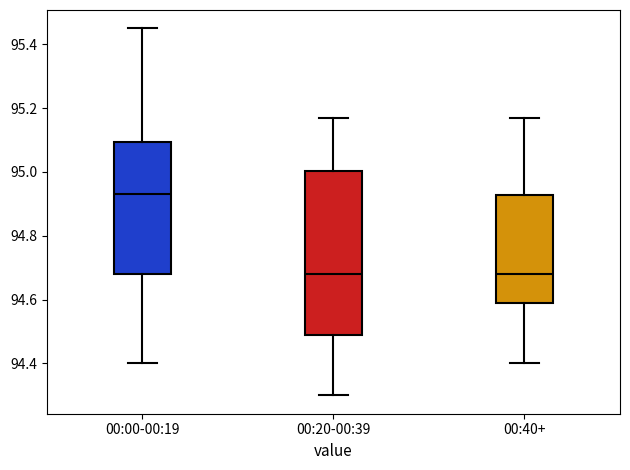

Which box is the tallest, from its lower edge to its upper edge?

00:20-00:39